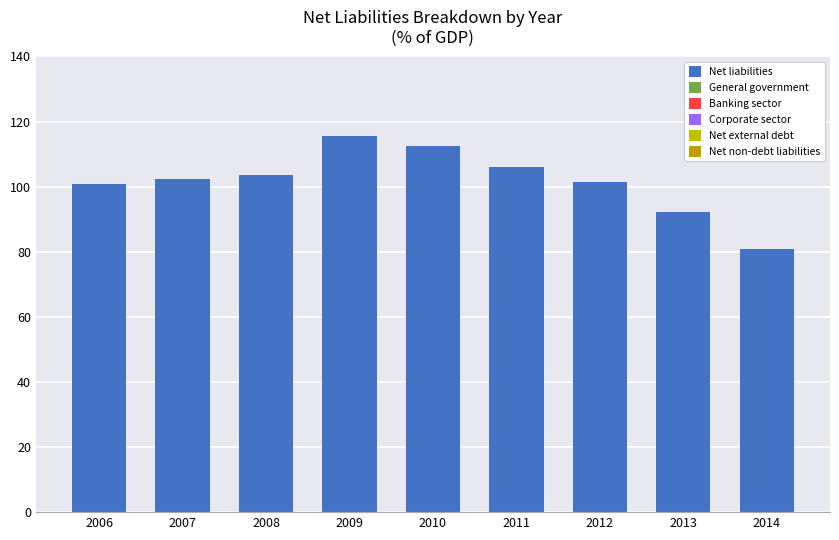

Reading left to right, extract all data points from this chart.

Net liabilities: 100.7	102.4	103.5	115.7	112.4	105.9	101.3	92.3	80.9
General government: 15.5	18.0	14.5	17.1	18.2	16.3	19.1	16.1	13.9
Banking sector: 23.9	26.7	35.0	34.8	32.7	26.2	21.1	17.5	15.9
Corporate sector: 61.4	57.7	54.0	63.8	61.5	63.4	61.2	58.7	51.1
Net external debt: 35.8	44.6	53.5	55.2	55.2	52.3	46.0	37.1	33.3
Net non-debt liabilities: 64.9	57.8	50.0	60.5	57.2	53.6	55.3	55.1	47.6